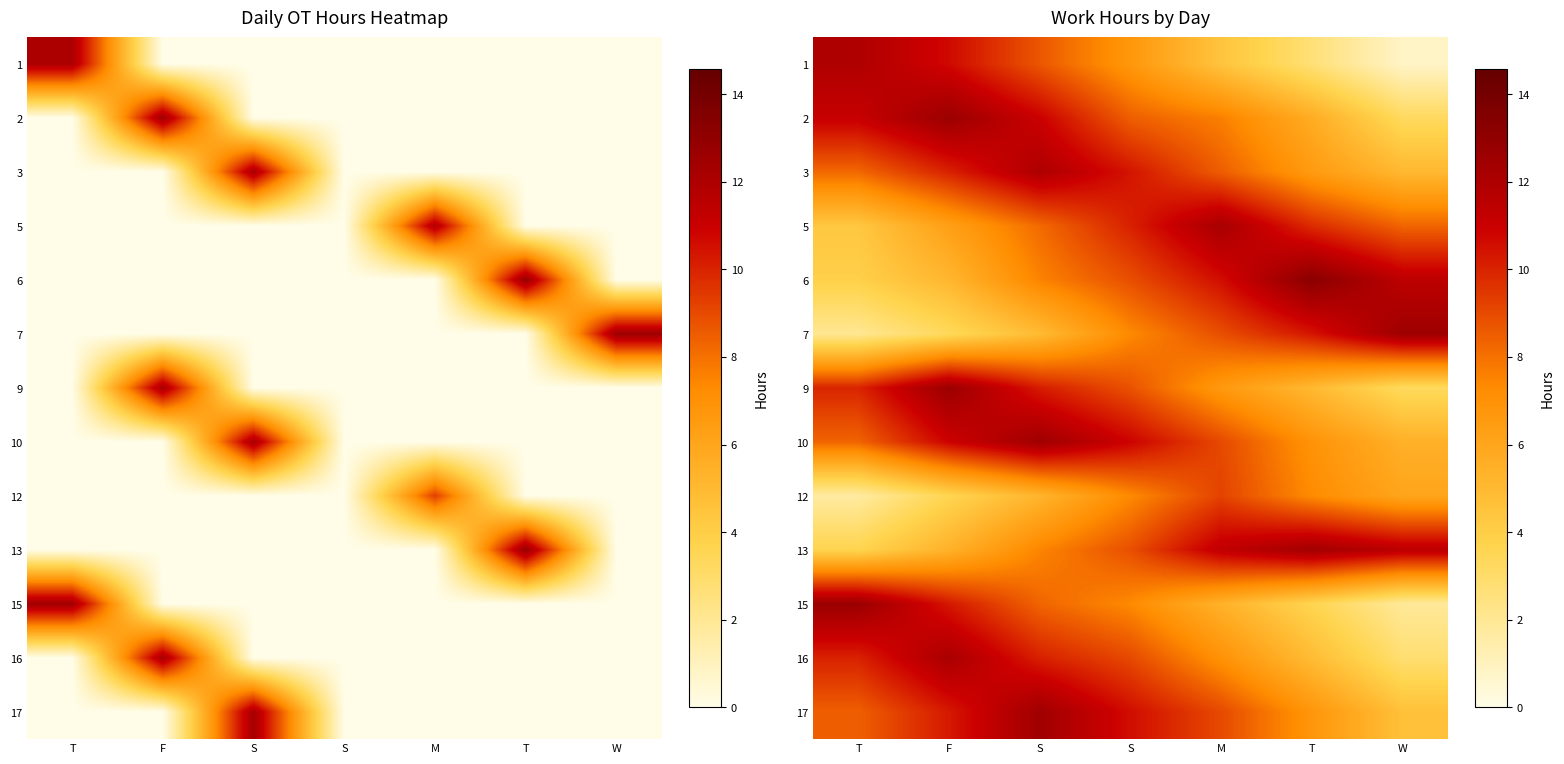

The value of 15 at F is 10.3. True or false?

True